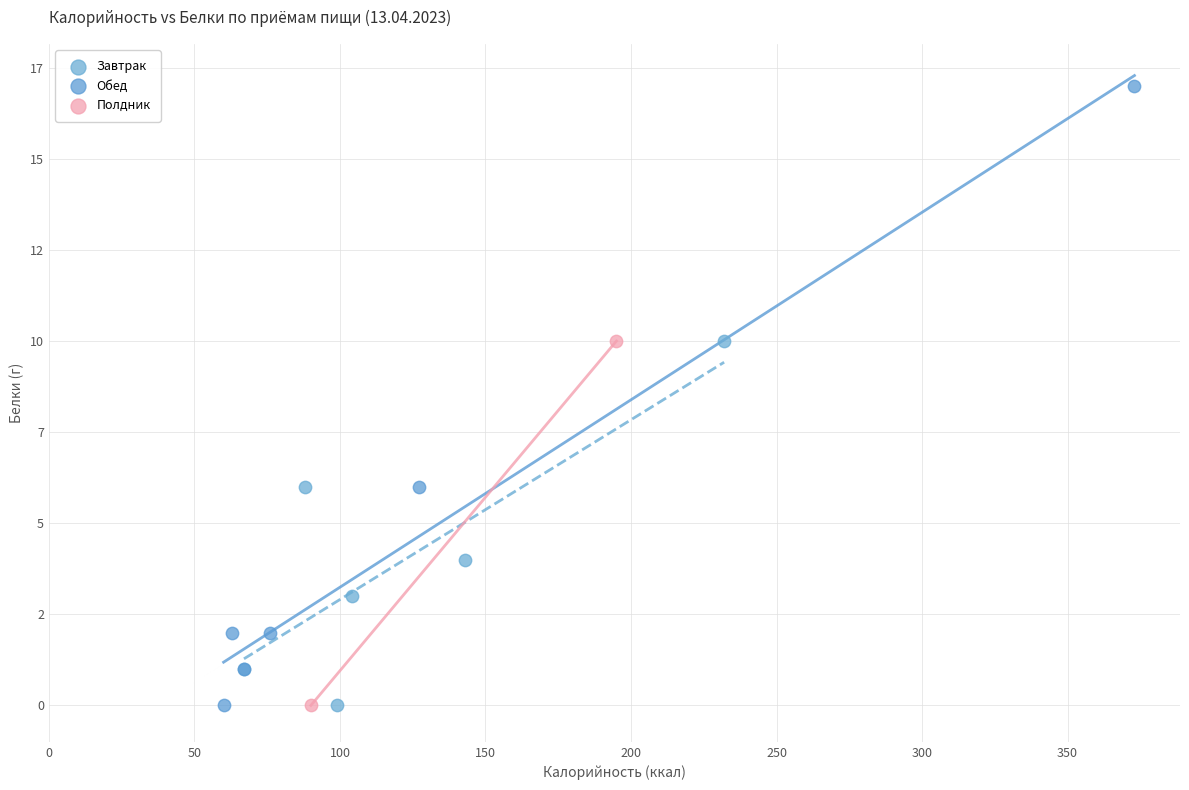

What are all the series names shown in the legend?

Завтрак, Обед, Полдник